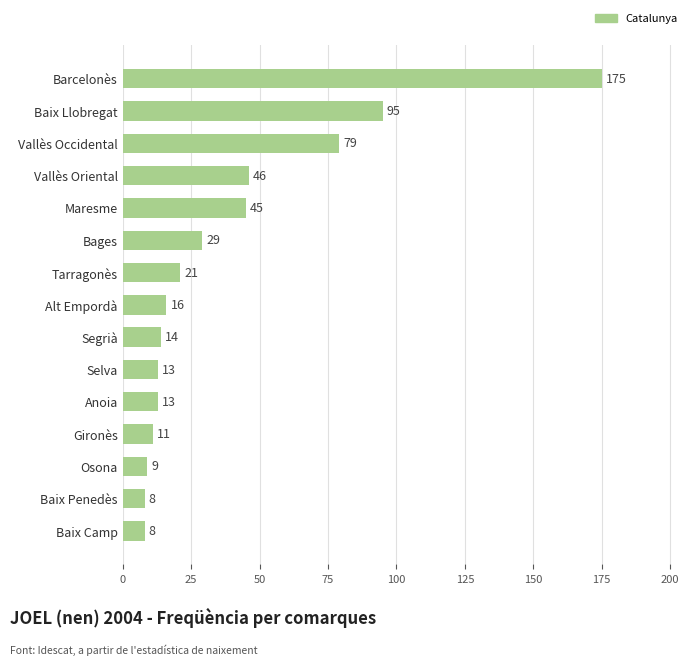

How many bars are there in total?

15